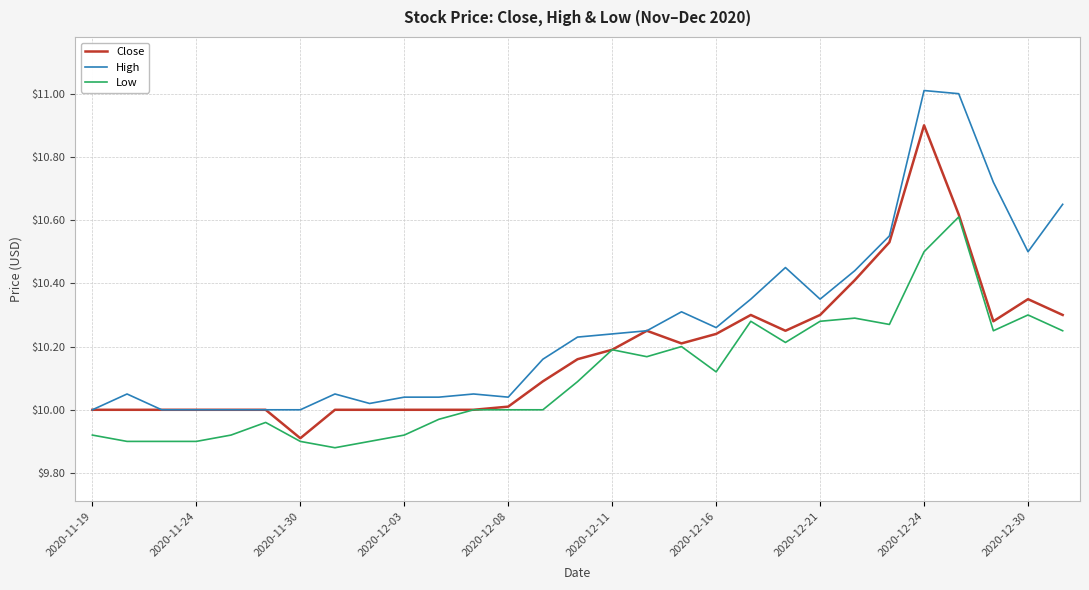

Which series has the largest total across all categories?

High